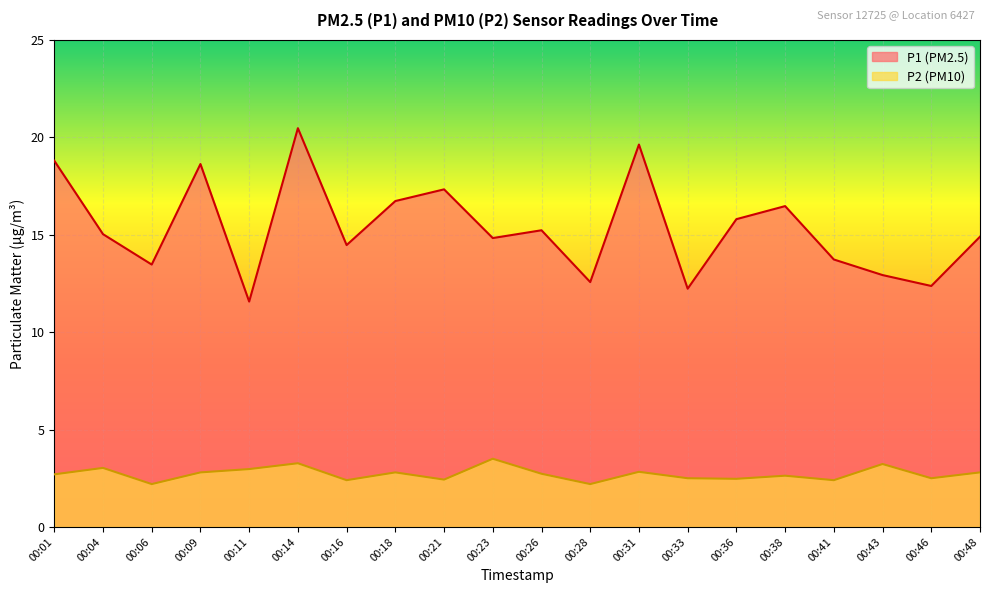

What are all the series names shown in the legend?

P1 (PM2.5), P2 (PM10)